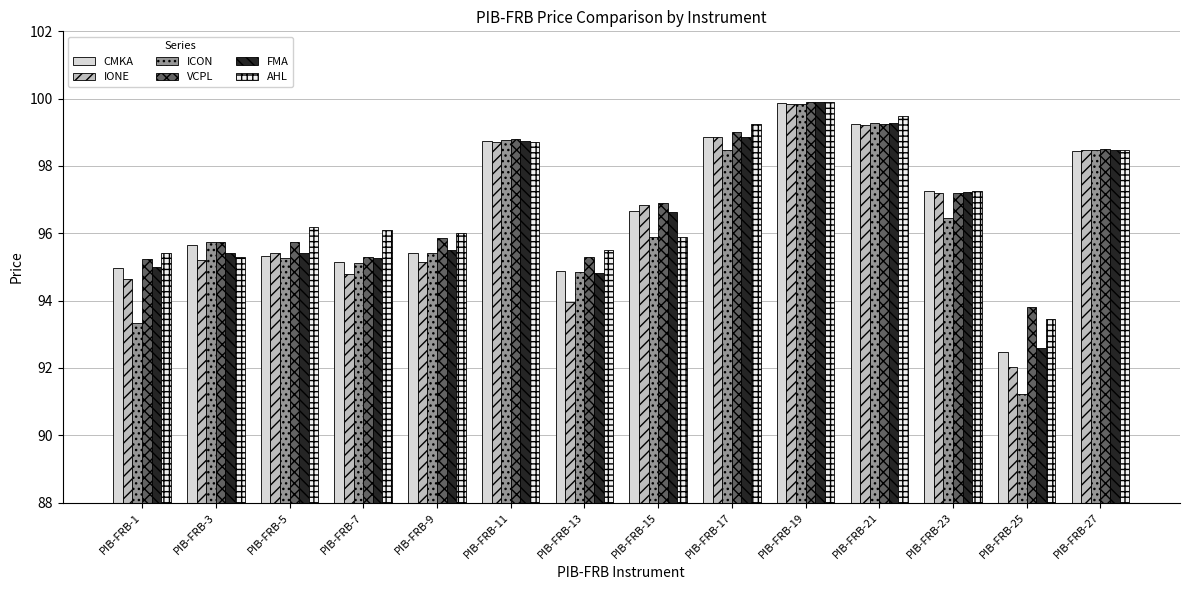

Is it true that VCPL equals 95.2 at PIB-FRB-1?

True